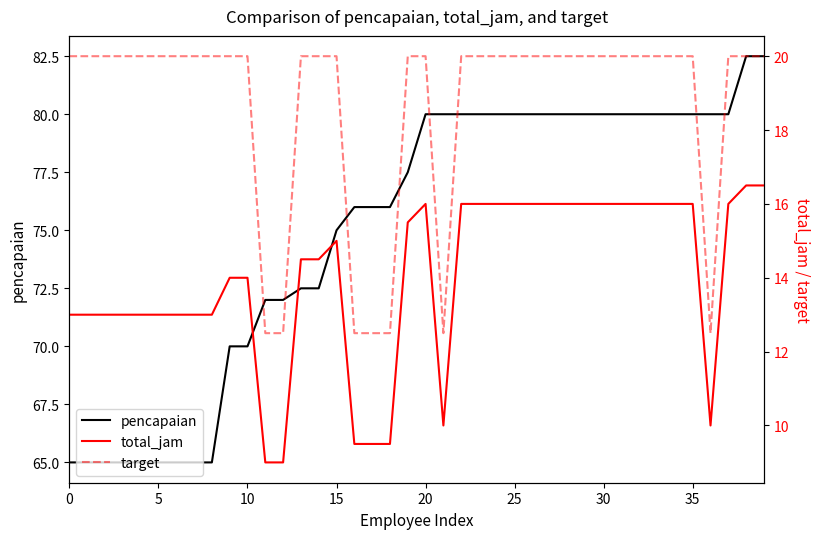

Does the chart display data point markers on the line(s)?

No